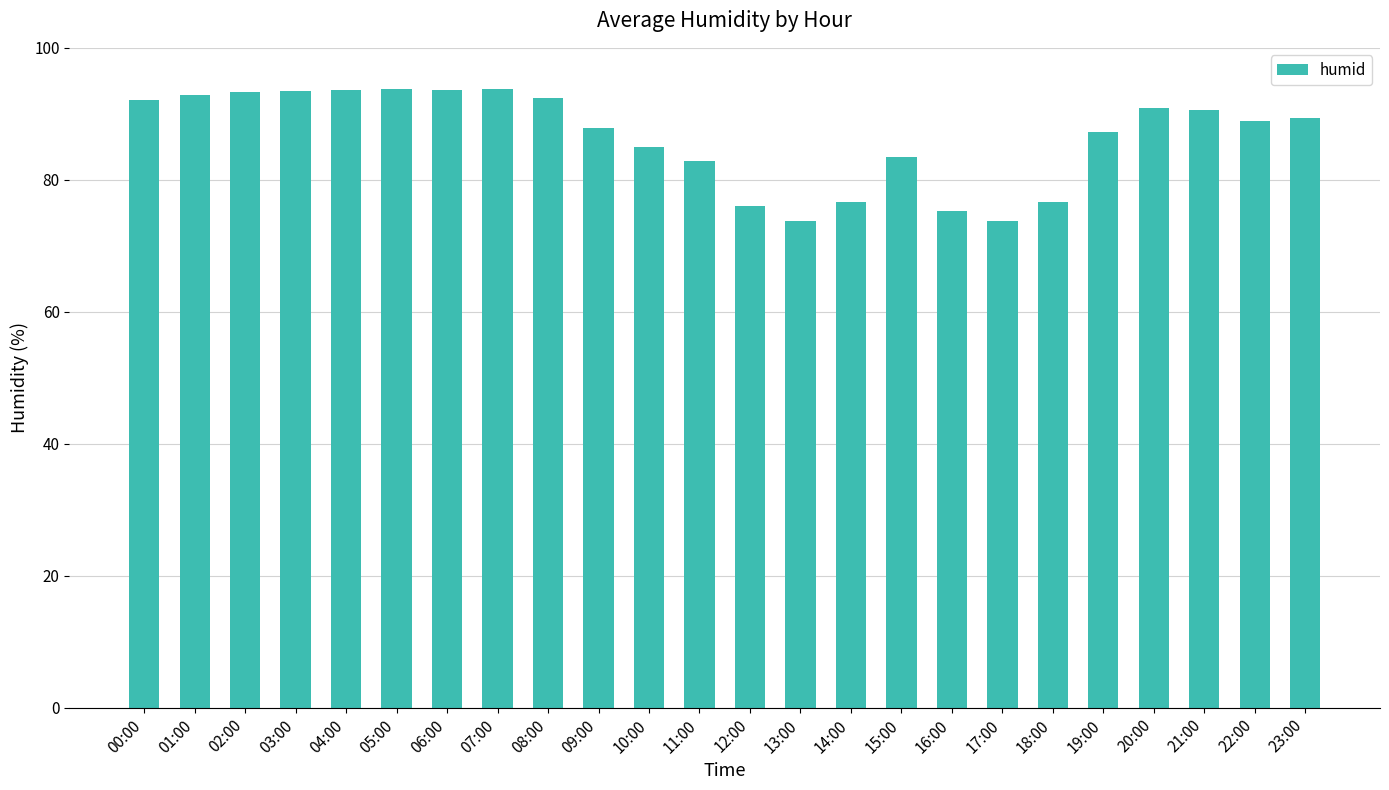

Are the bars grouped side by side (vs. stacked)?

No